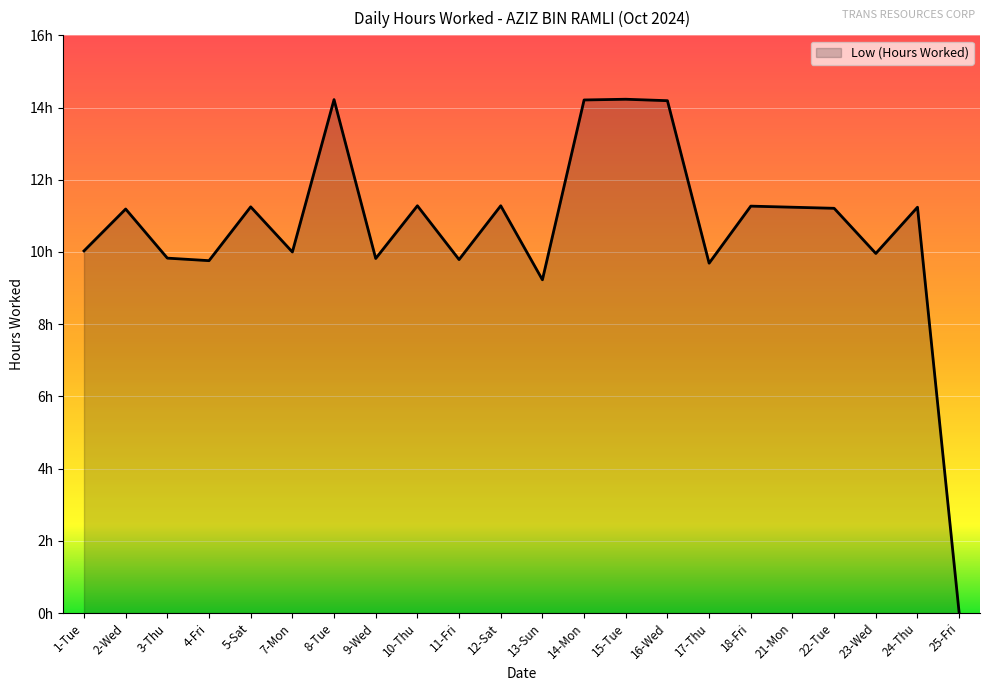

Between 5-Sat and 9-Wed, which is larger?

5-Sat